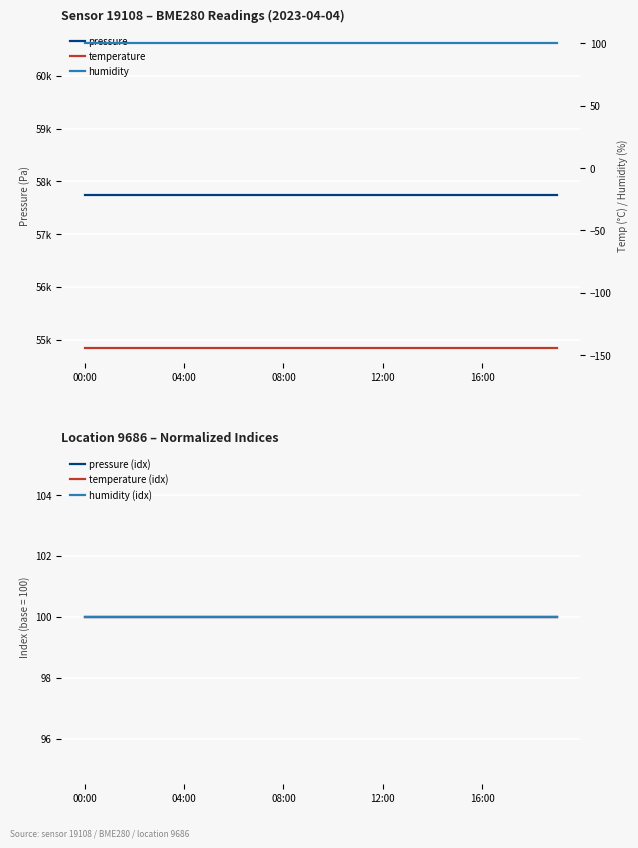

Which has a higher value, 15 or 11?

15